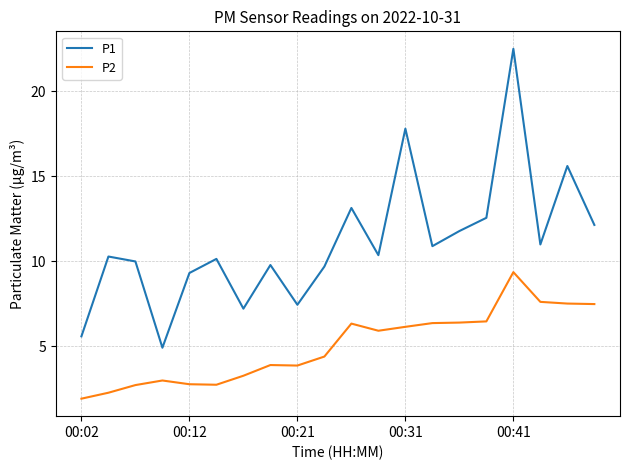

List the series in order of their peak value, lowest first.

P2, P1